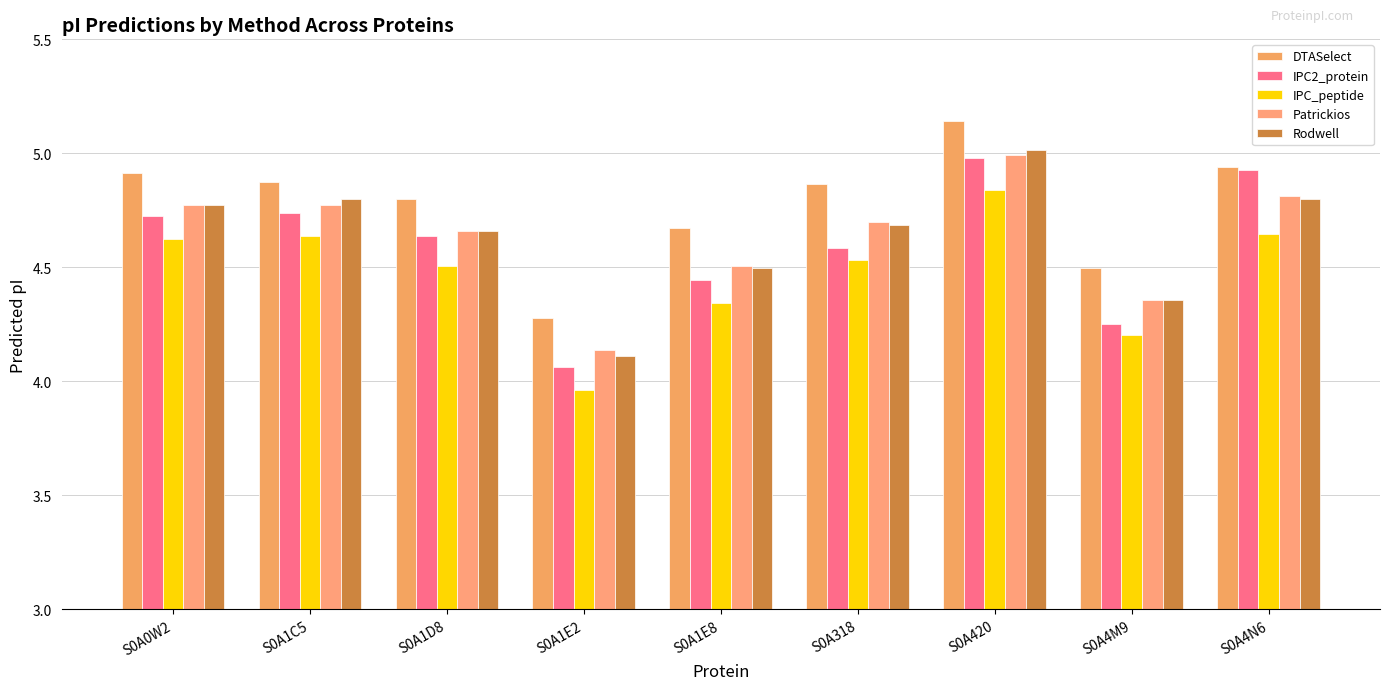

Count the number of data series in this chart.

5